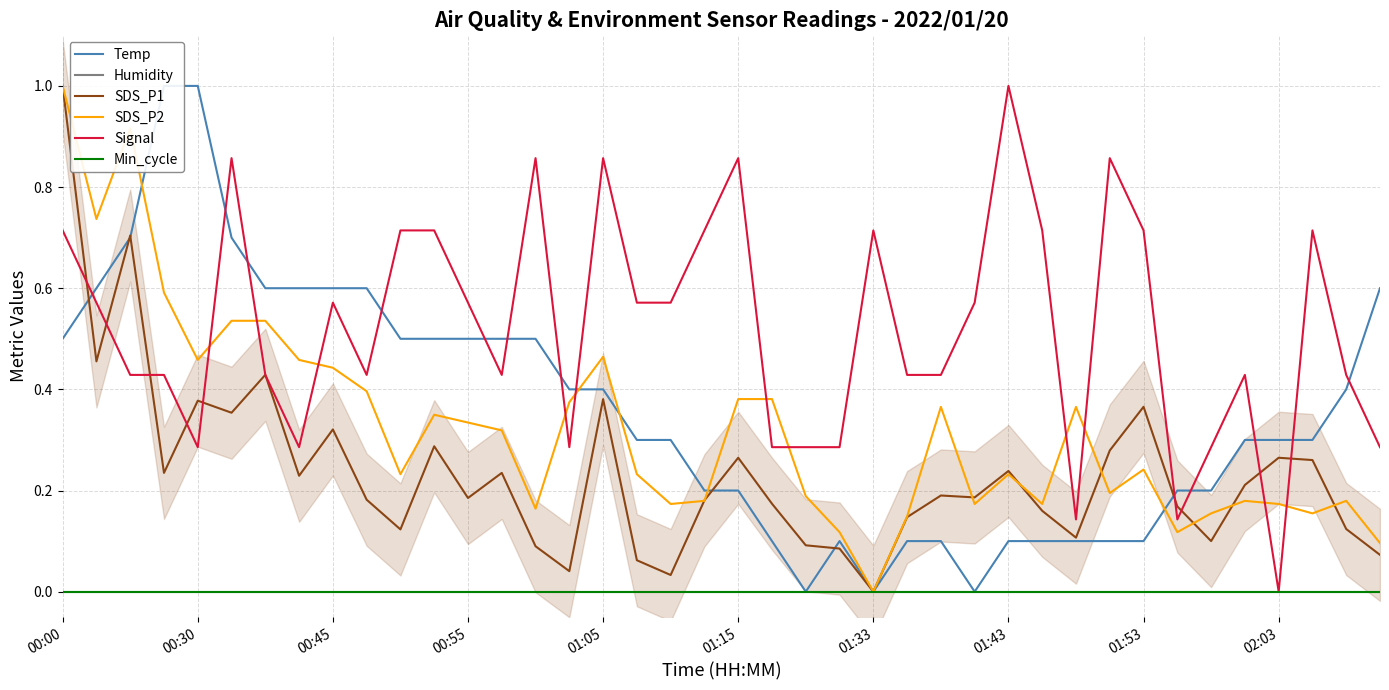

True or false: Signal and Min_cycle cross at least once.

False